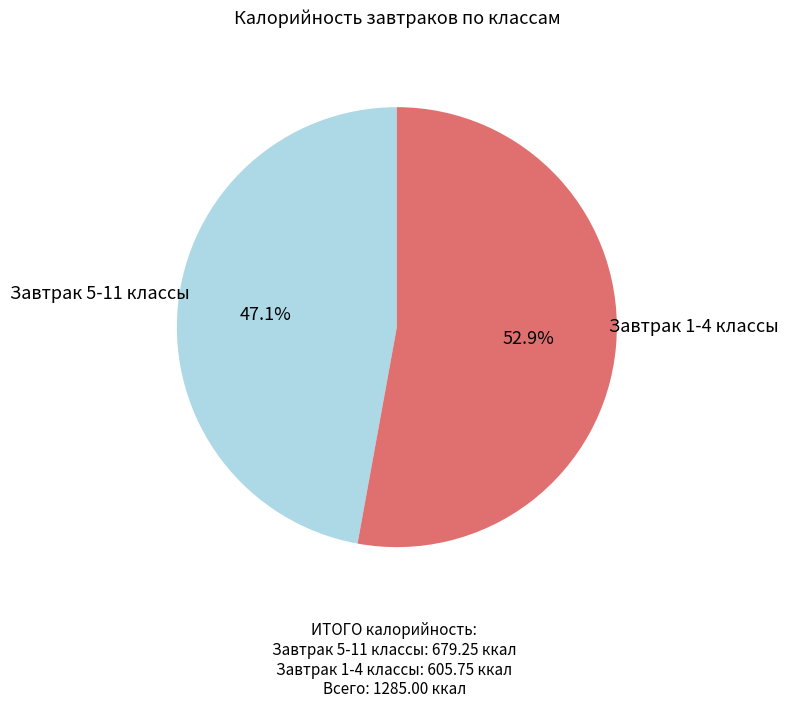

Is there a majority slice in this chart?

Yes